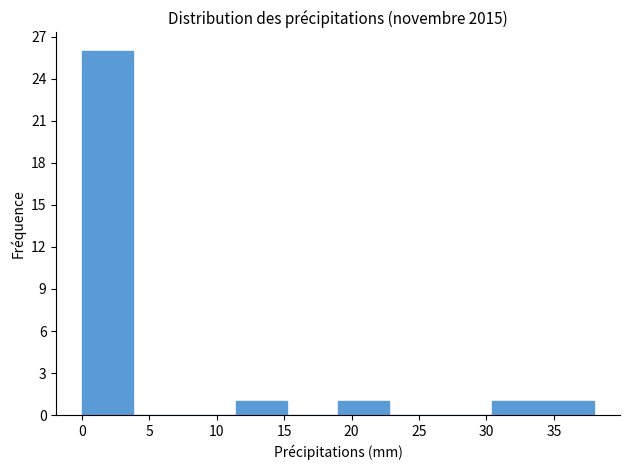

Reading left to right, transcribe this chart: for each bar, give the range it covers on the x-axis and its height. Neither the bar edges nor the heights are printed on the chart, so give them approximately, as read against the axes.

0.0 to 3.8: 26
3.8 to 7.6: 0
7.6 to 11.4: 0
11.4 to 15.2: 1
15.2 to 19.0: 0
19.0 to 22.8: 1
22.8 to 26.6: 0
26.6 to 30.4: 0
30.4 to 34.2: 1
34.2 to 38.0: 1